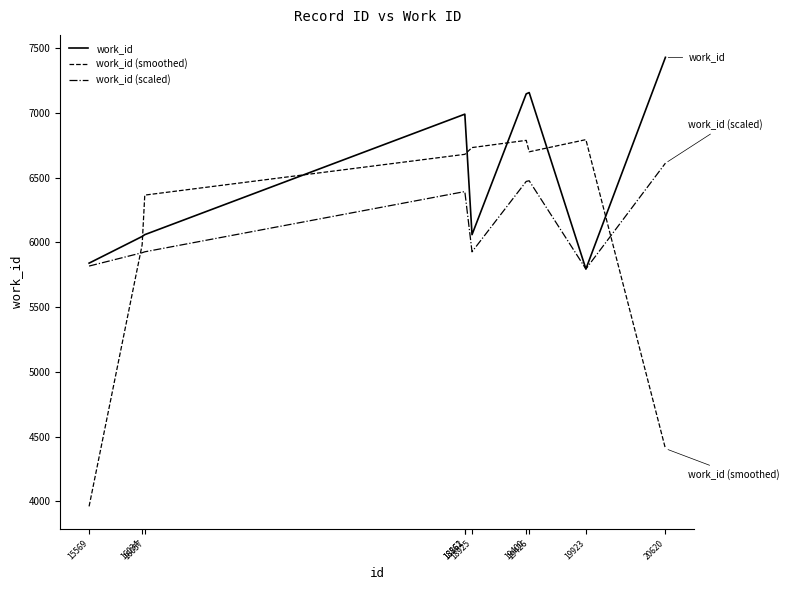

Which series has the widest spread of values?

work_id (smoothed)